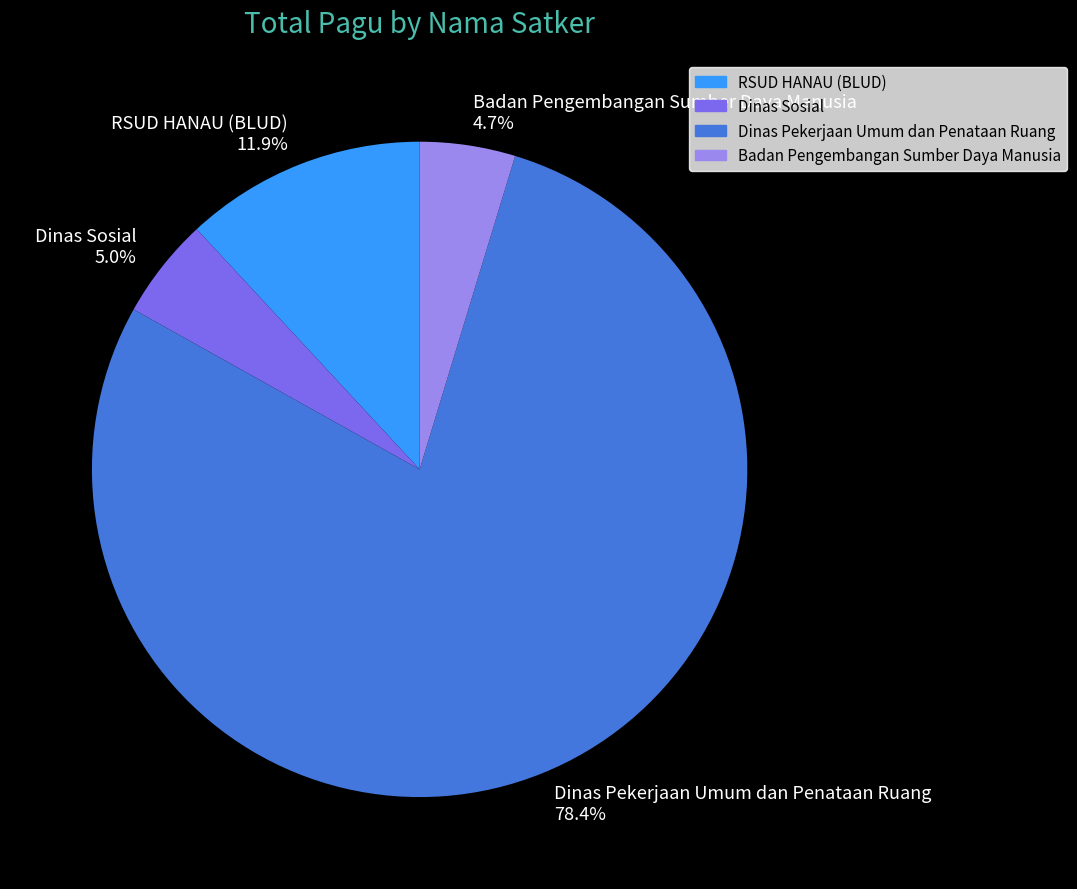

What is the largest slice in the pie chart?

Dinas Pekerjaan Umum dan Penataan Ruang 78.4%